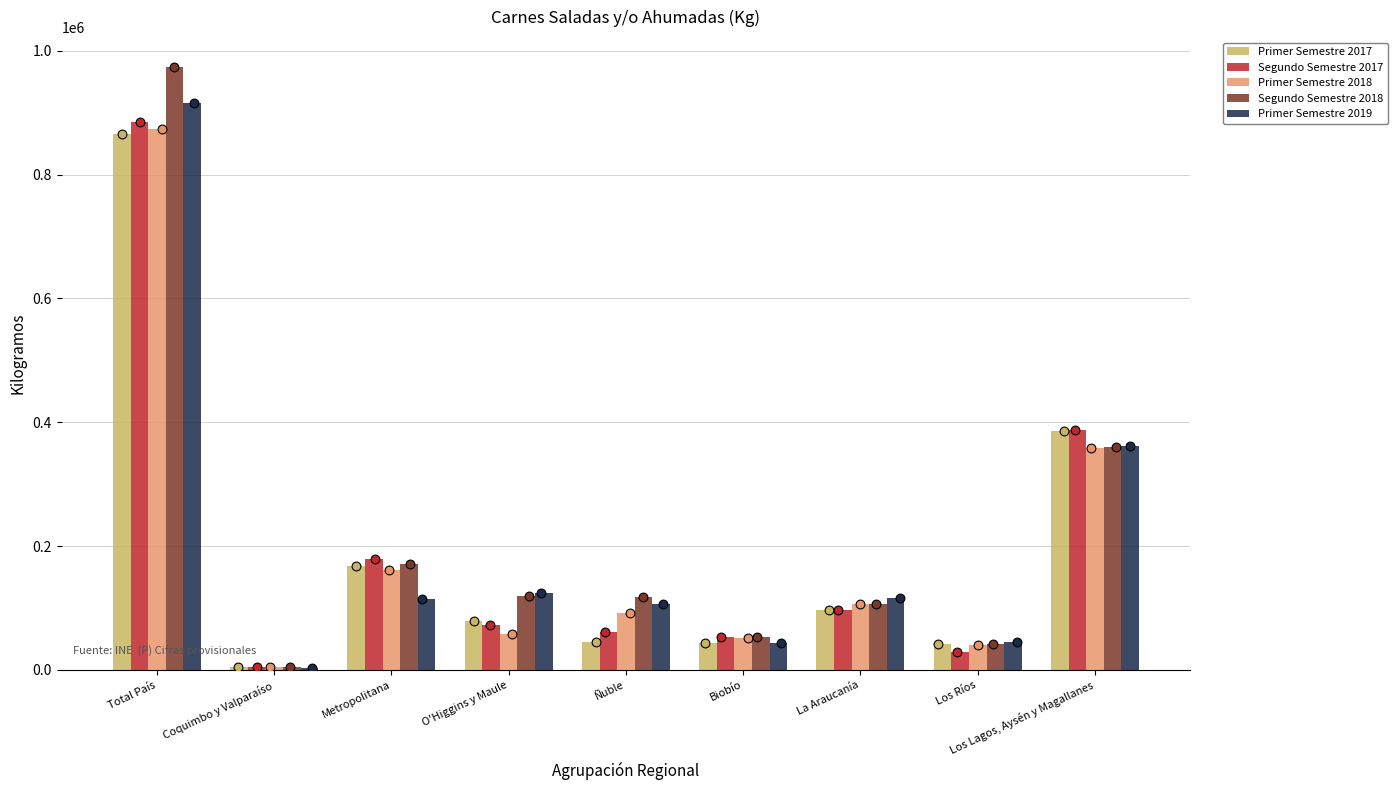

Which series contains the lowest Y value?

Primer Semestre 2019